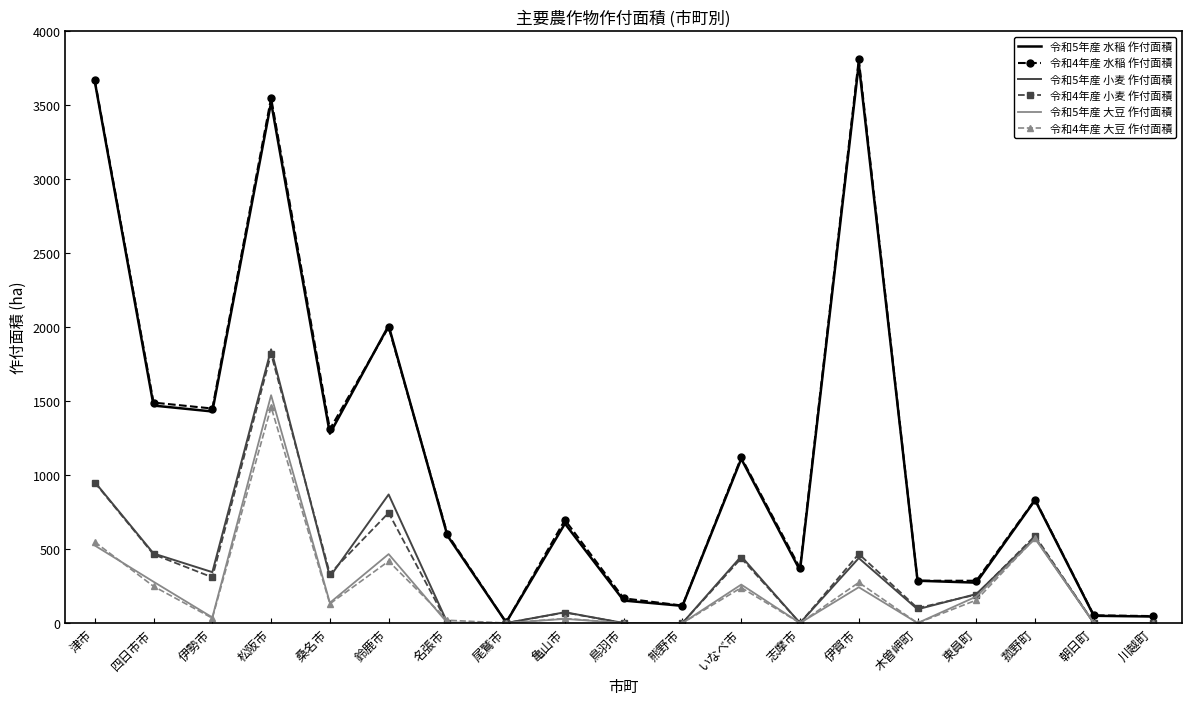

The 令和5年産 大豆 作付面積 series shows 961 at 川越町. True or false?

False